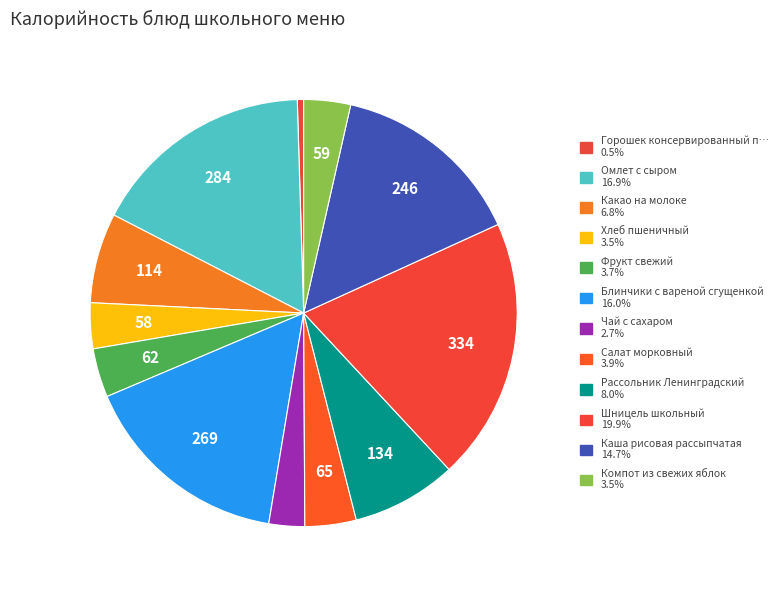

How many slices are in this pie chart?

12